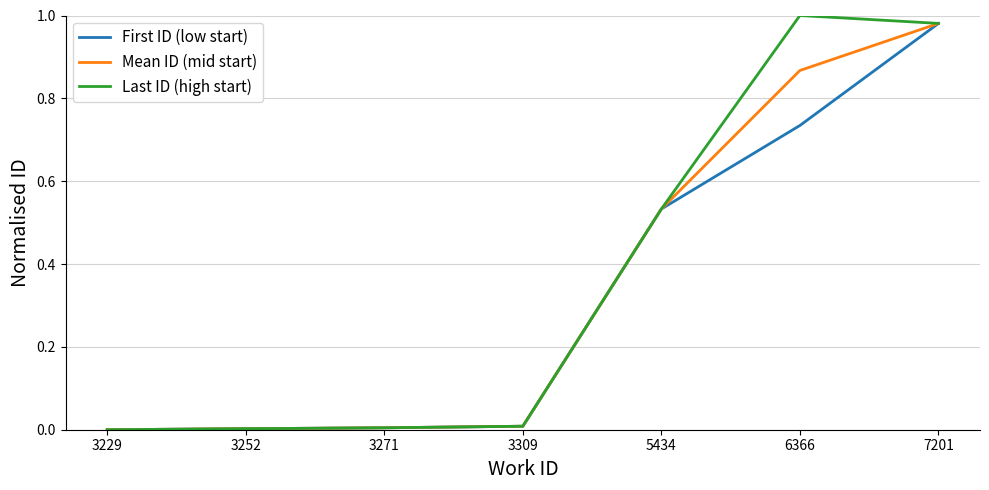

Which series has the widest spread of values?

Last ID (high start)